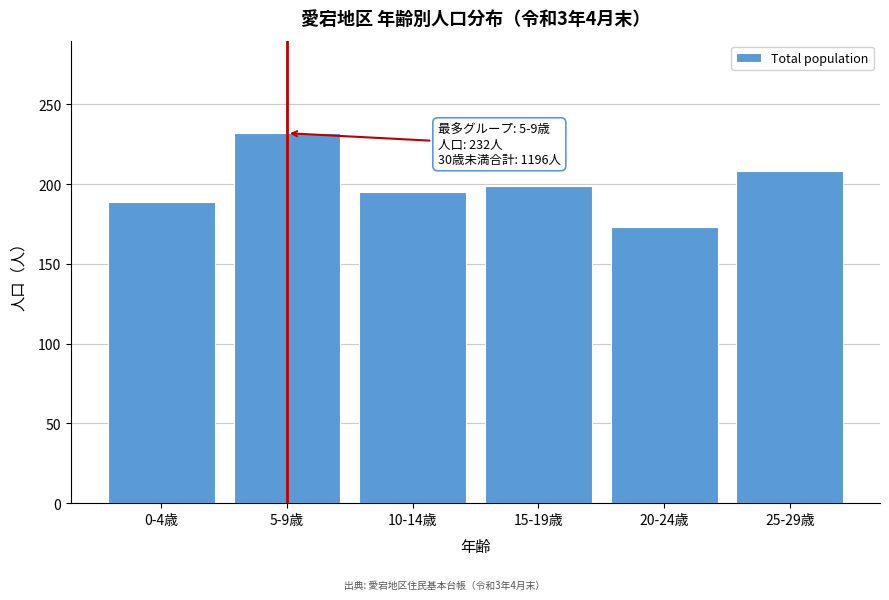

Reading left to right, transcribe all the data shown in this chart.

189	232	195	199	173	208